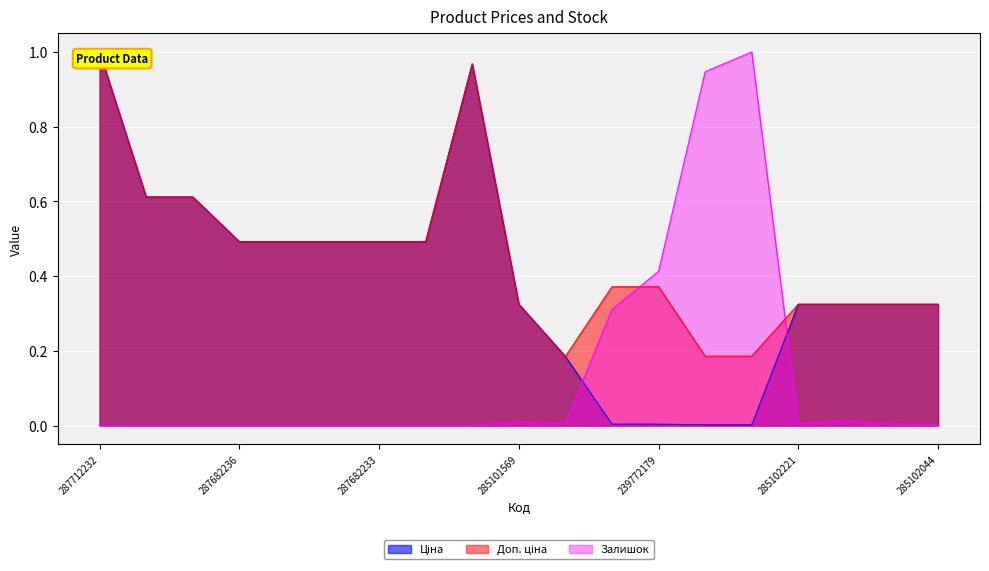

Which category has the lowest value in the Ціна series?

239732195